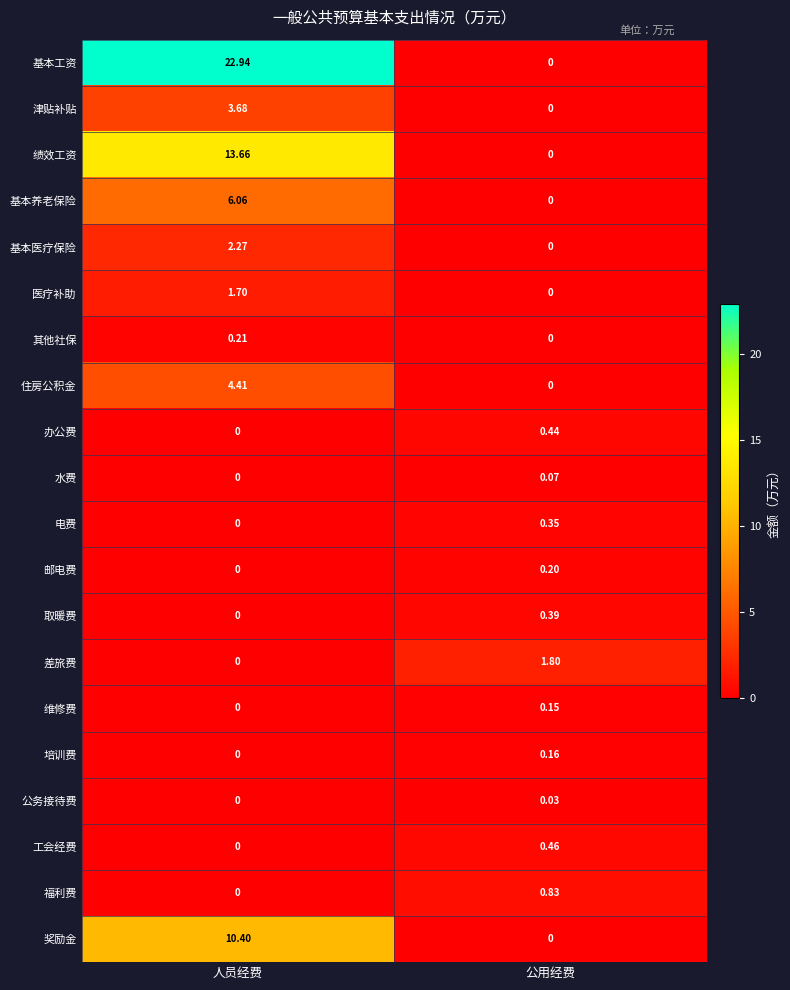

How many values in 差旅费 are above zero?

1